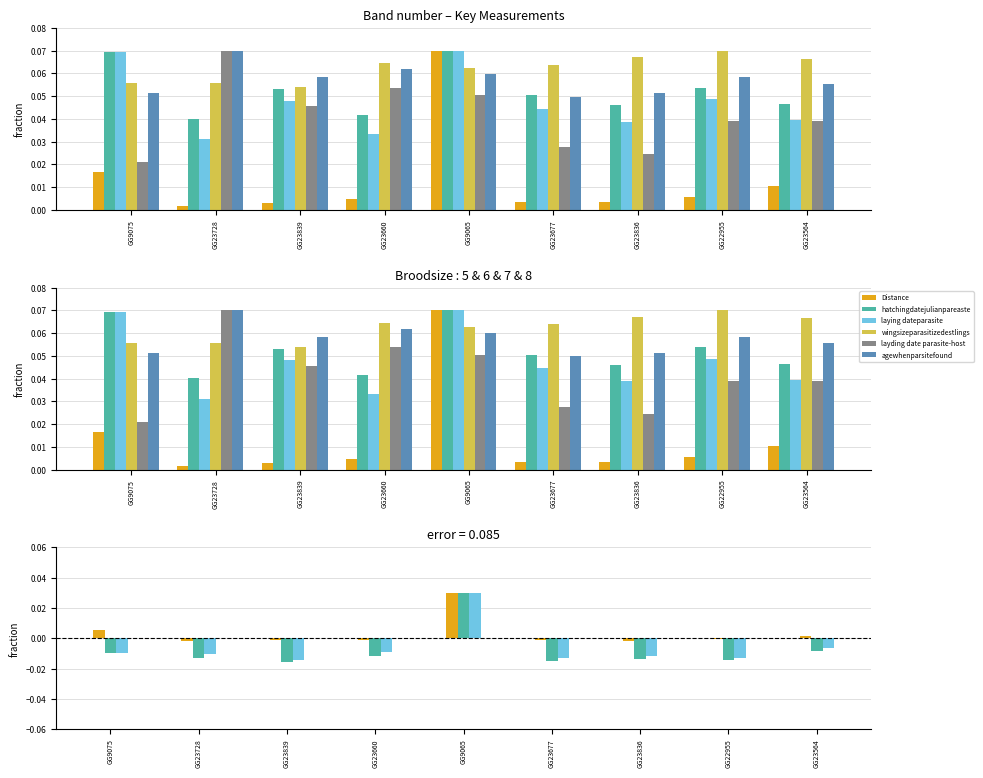

Reading left to right, extract all data points from this chart.

Distance: 0.0	-0.0	-0.0	-0.0	0.0	-0.0	-0.0	-0.0	0.0
hatchingdatejulianpareaste: -0.0	-0.0	-0.0	-0.0	0.0	-0.0	-0.0	-0.0	-0.0
laying dateparasite: -0.0	-0.0	-0.0	-0.0	0.0	-0.0	-0.0	-0.0	-0.0
wingsizeparasitizedestlings: 0.1	0.1	0.1	0.1	0.1	0.1	0.1	0.1	0.1
layding date parasite-host: 0.0	0.1	0.0	0.1	0.1	0.0	0.0	0.0	0.0
agewhenparsitefound: 0.1	0.1	0.1	0.1	0.1	0.0	0.1	0.1	0.1